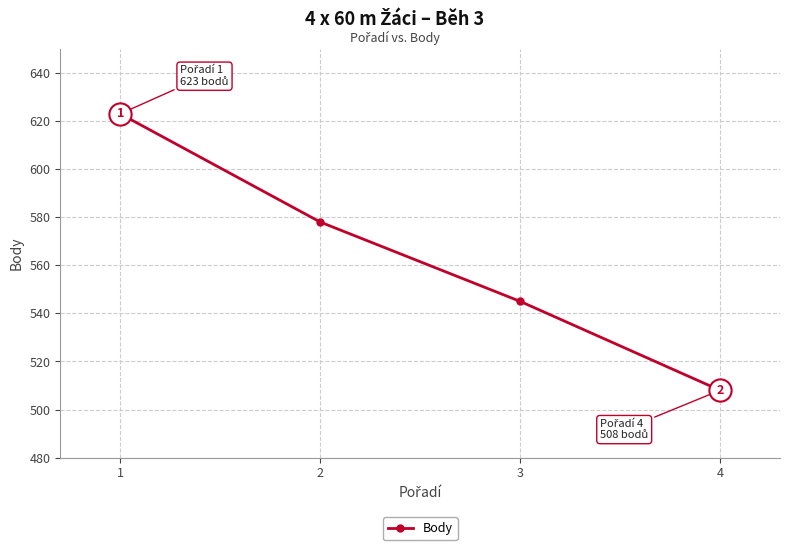

What is the sum of all values?

2254